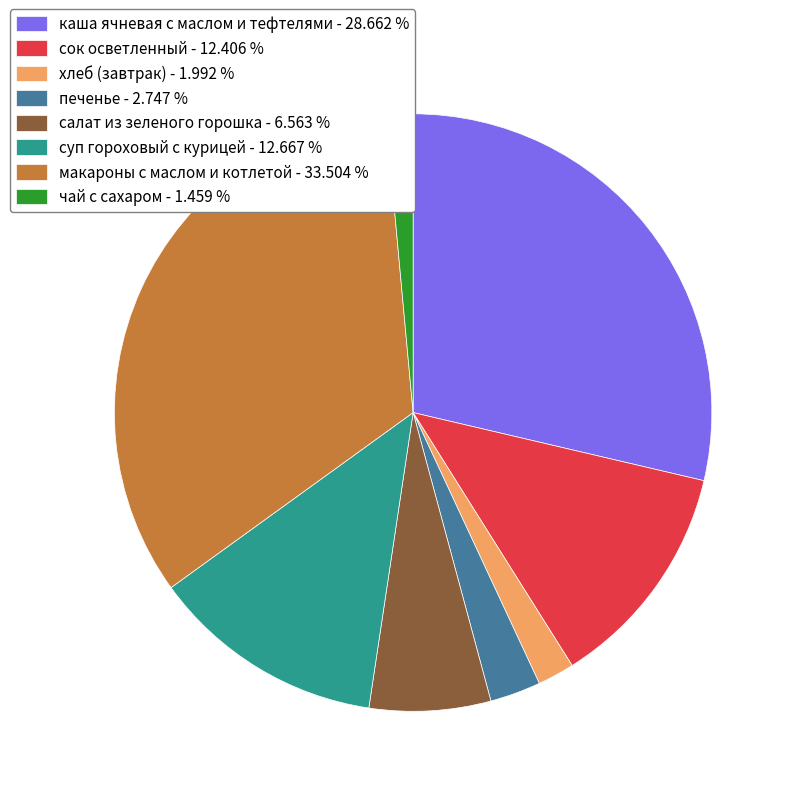

Does any single category account for the majority?

No